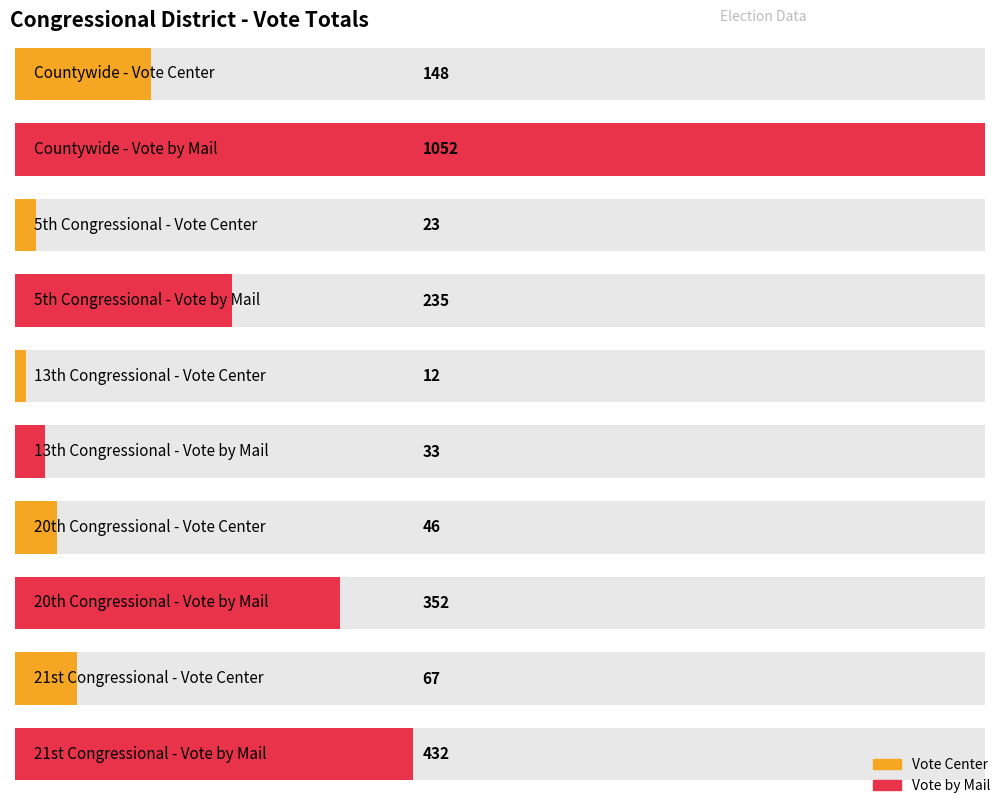

The value of Vote Center Times Cast at 5th Congressional is 23. True or false?

True